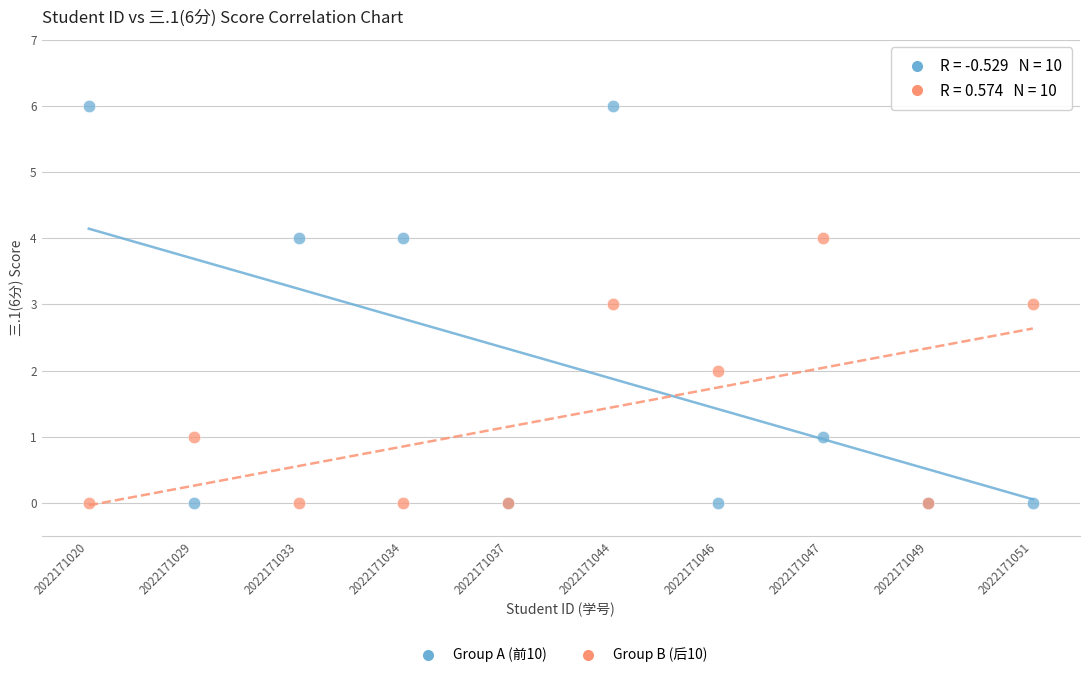

Which series has the largest Y range (max minus min)?

Group A (前10)